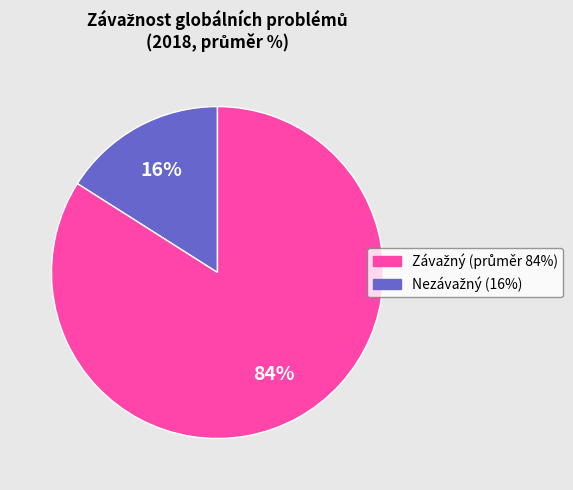

Does any single category account for the majority?

Yes